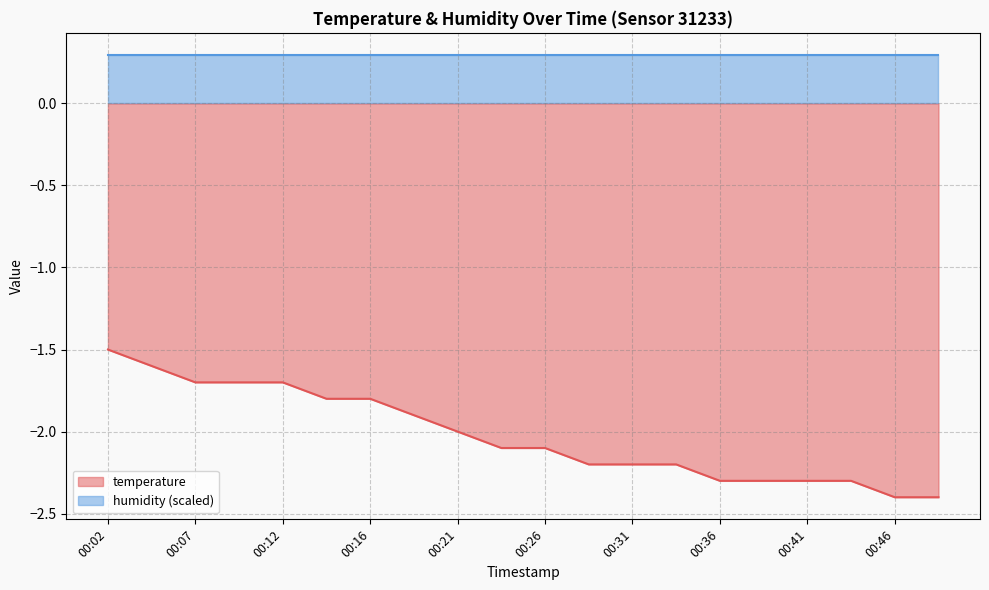

The chart shows a value of -3.2 at 00:21. True or false?

False